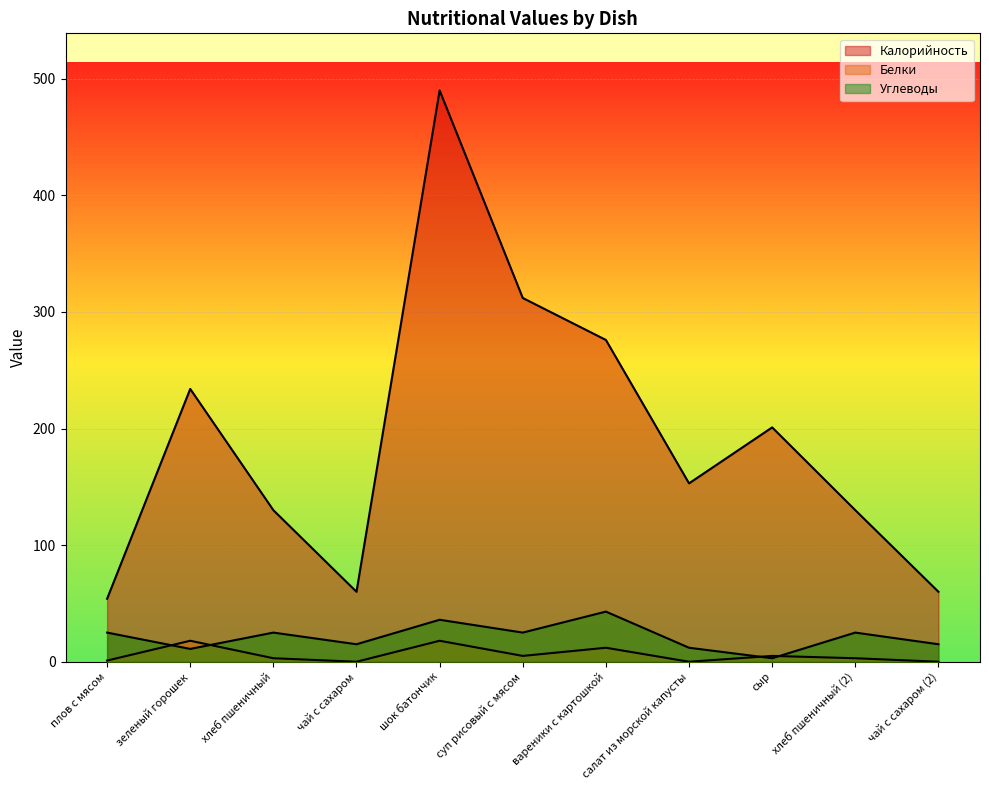

Reading left to right, extract all data points from this chart.

Калорийность: плов с мясом=54	зеленый горошек=234	хлеб пшеничный=130	чай с сахаром=60	шок батончик=490	суп рисовый с мясом=312	вареники с картошкой=276	салат из морской капусты=153	сыр=201	хлеб пшеничный (2)=130	чай с сахаром (2)=60
Белки: плов с мясом=1	зеленый горошек=18	хлеб пшеничный=3	чай с сахаром=0	шок батончик=18	суп рисовый с мясом=5	вареники с картошкой=12	салат из морской капусты=0	сыр=5	хлеб пшеничный (2)=3	чай с сахаром (2)=0
Углеводы: плов с мясом=25	зеленый горошек=11	хлеб пшеничный=25	чай с сахаром=15	шок батончик=36	суп рисовый с мясом=25	вареники с картошкой=43	салат из морской капусты=12	сыр=3	хлеб пшеничный (2)=25	чай с сахаром (2)=15